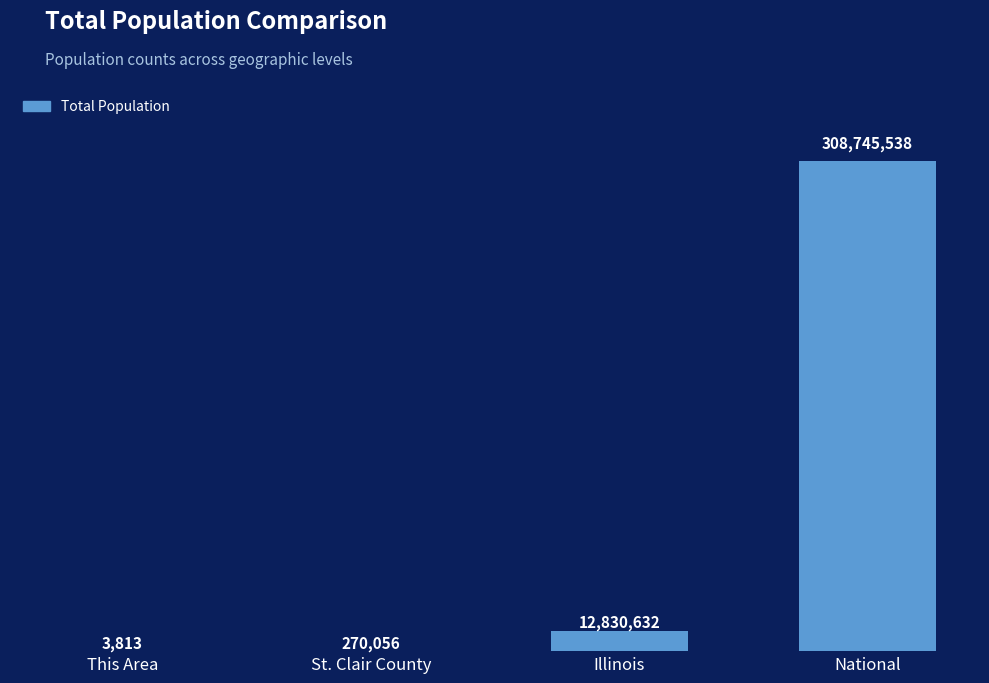

Which label corresponds to the largest value in the chart?

National